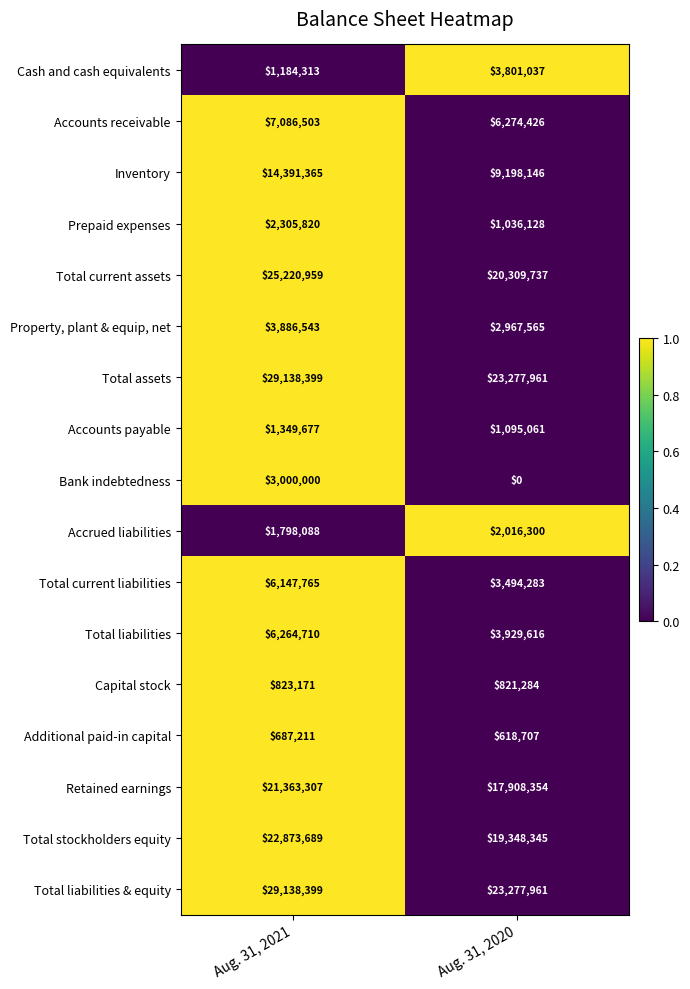

Rank the categories by Total stockholders equity value from highest to lowest.

Aug. 31, 2021, Aug. 31, 2020